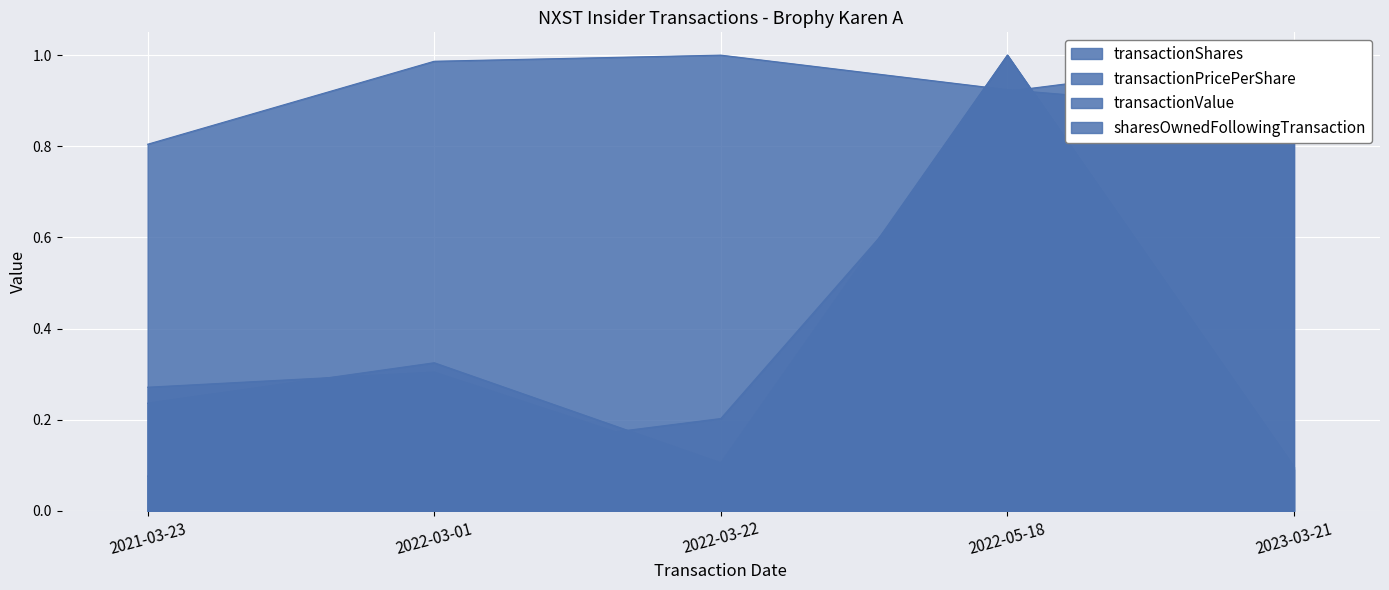

How many intersections are there between transactionShares and transactionValue?

1